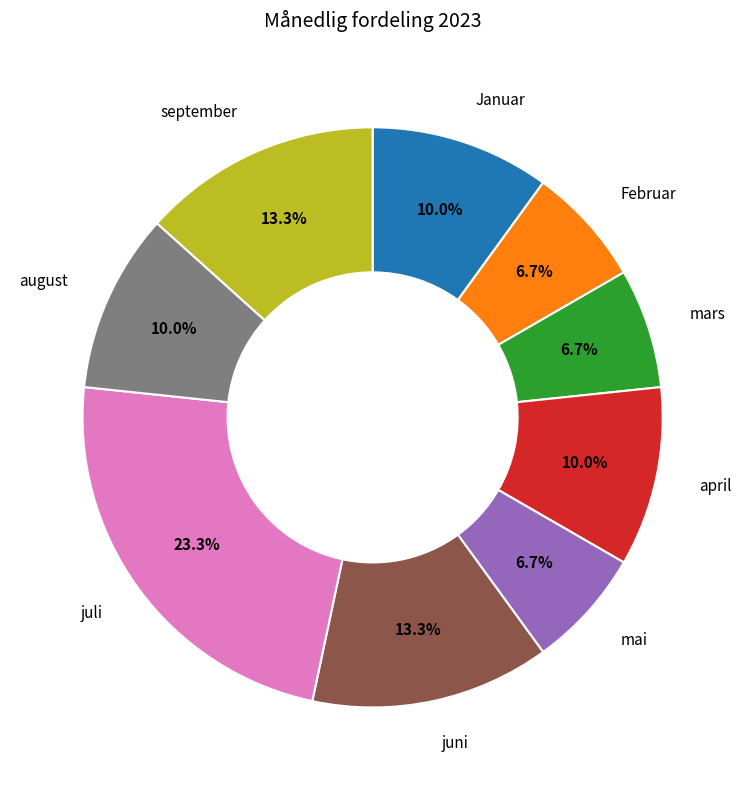

Is there a majority slice in this chart?

No